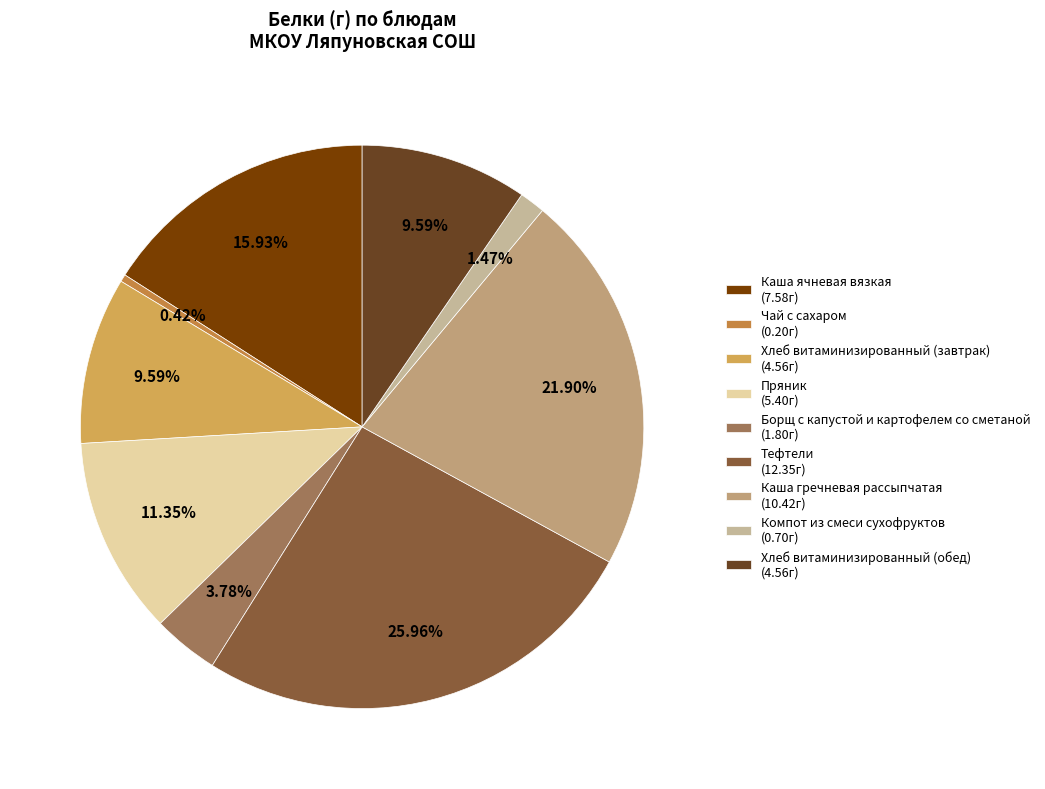

How many segments does this pie chart have?

9